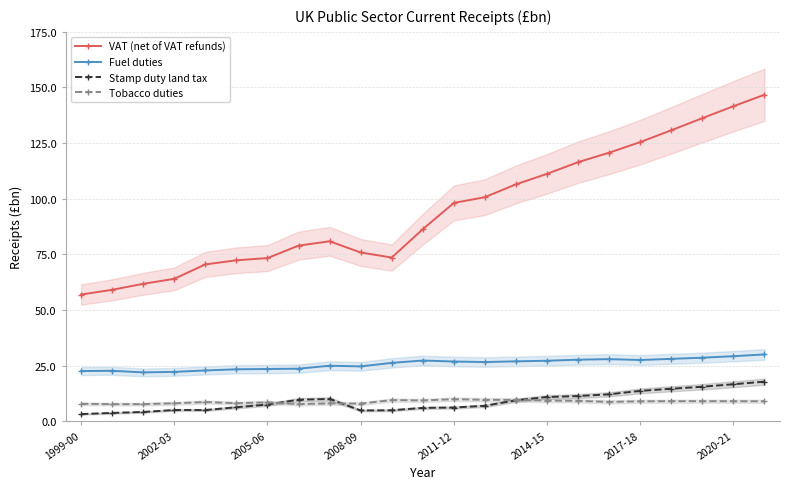

Is the value of Fuel duties at 17 greater than the value of VAT (net of VAT refunds) at 22?

No